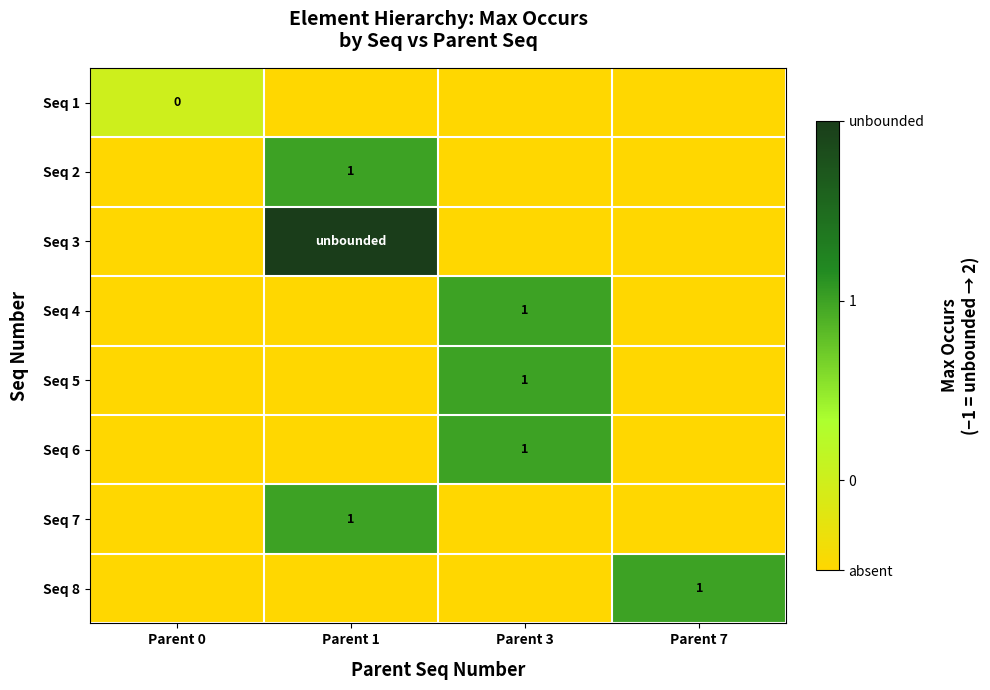

At how many categories does at least one series exceed 1?

1